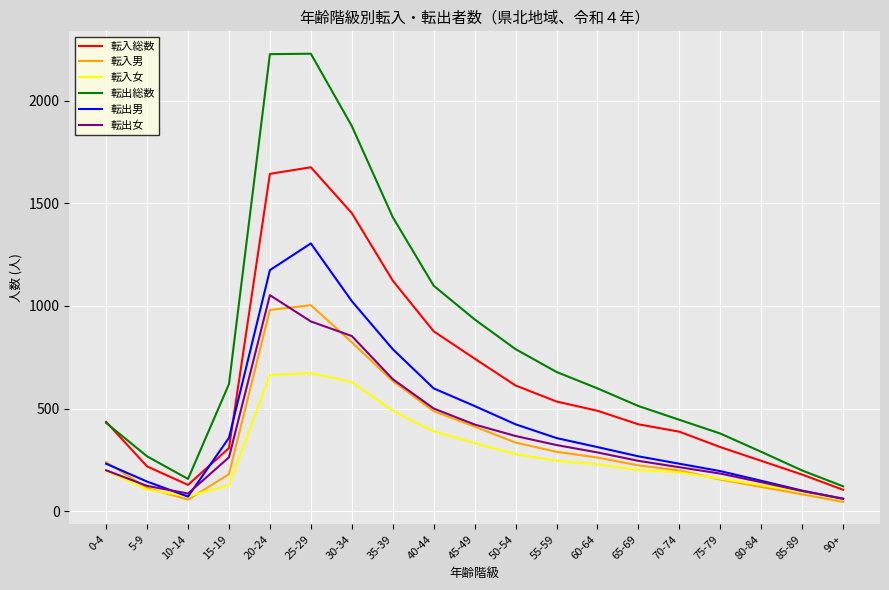

What is the lowest value of the 転出女 series?

61